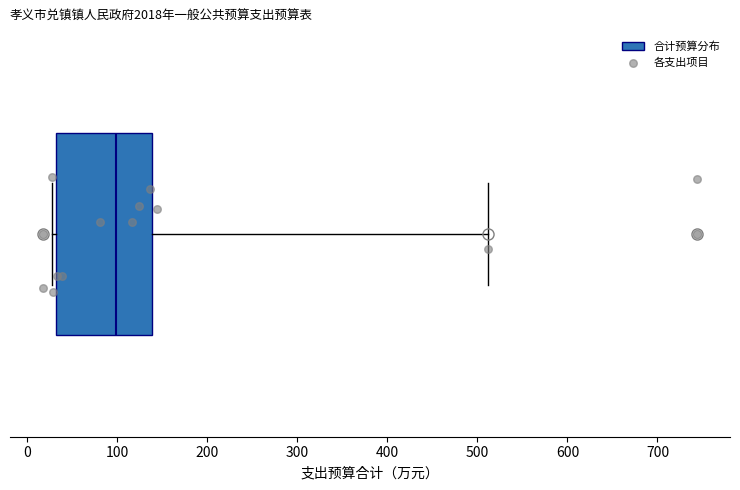

Where does the right whisker of the box end on the x-axis? The values are not printed on the chart, so give them approximately, as read against the axis.

510